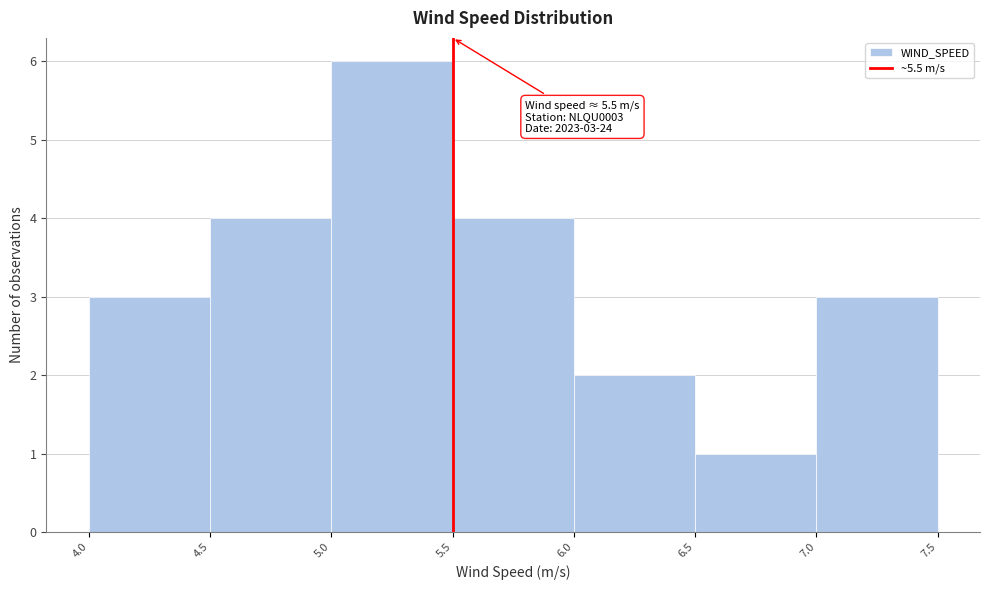

Over which range of the x-axis is the bar tallest?

5.0 to 5.5